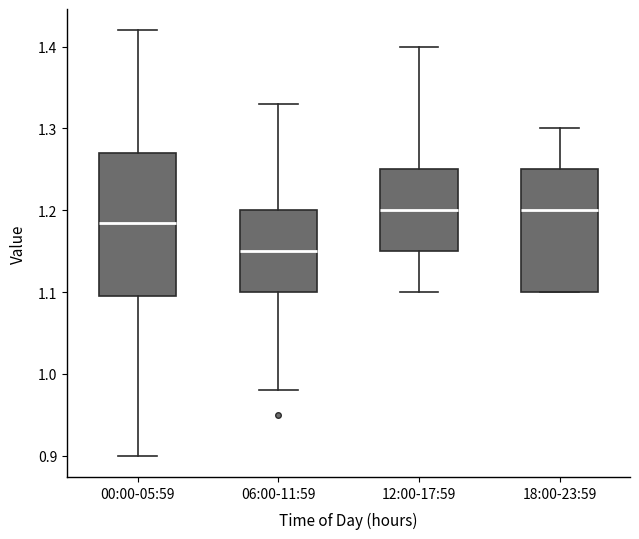

Reading left to right, read every box against the y-axis: the position of its median line, the range the box covers, and the ends of its whiskers. The values are not printed on the chart, so give them approximately, as read against the axis.

00:00-05:59: median 1.19, box 1.10 to 1.27, whiskers 0.90 to 1.42
06:00-11:59: median 1.15, box 1.10 to 1.20, whiskers 0.98 to 1.33
12:00-17:59: median 1.20, box 1.15 to 1.25, whiskers 1.10 to 1.40
18:00-23:59: median 1.20, box 1.10 to 1.25, whiskers 1.10 to 1.30